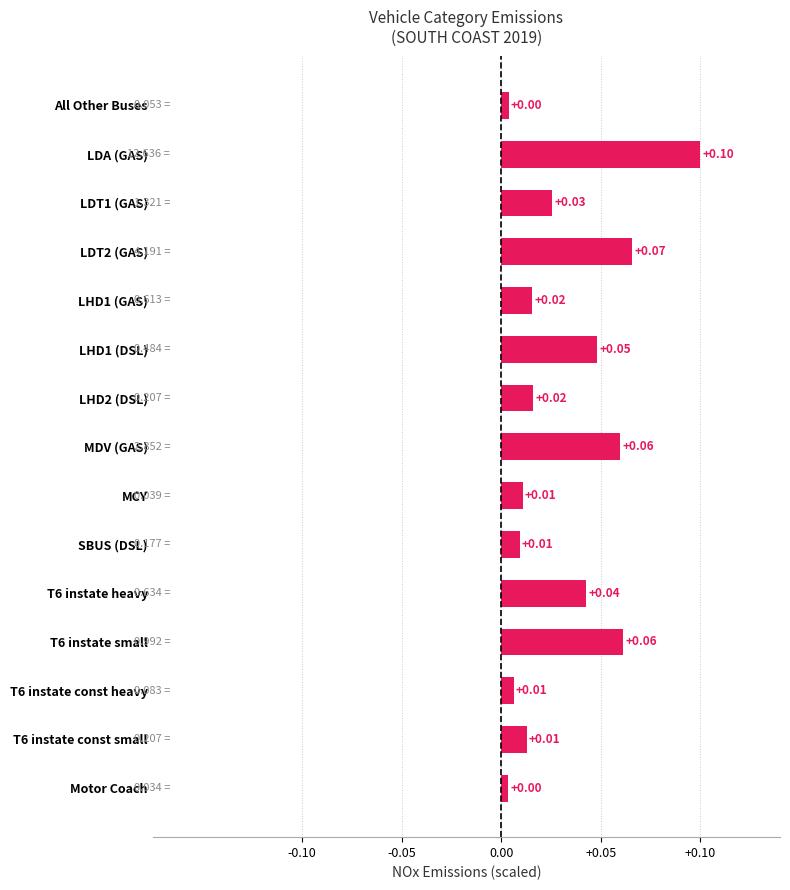

How many series are shown in this chart?

1